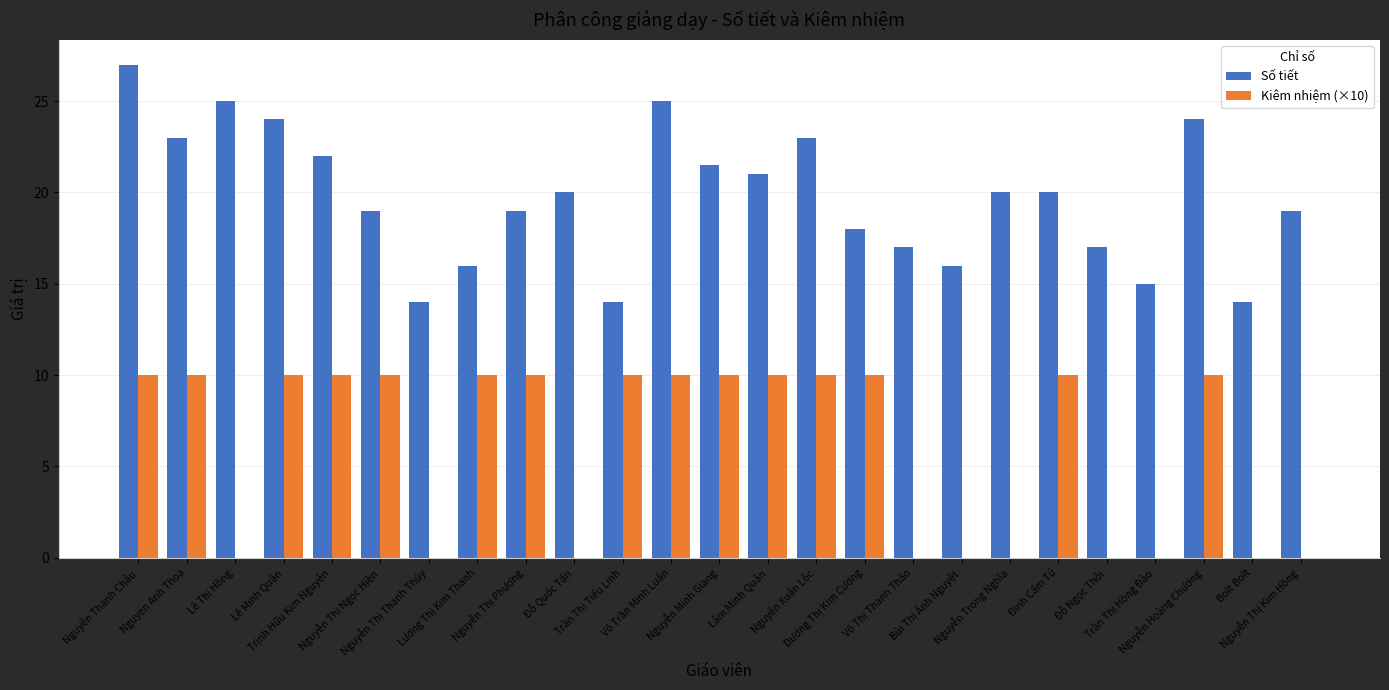

What is the highest value of the Kiêm nhiệm (×10) series?

10.0